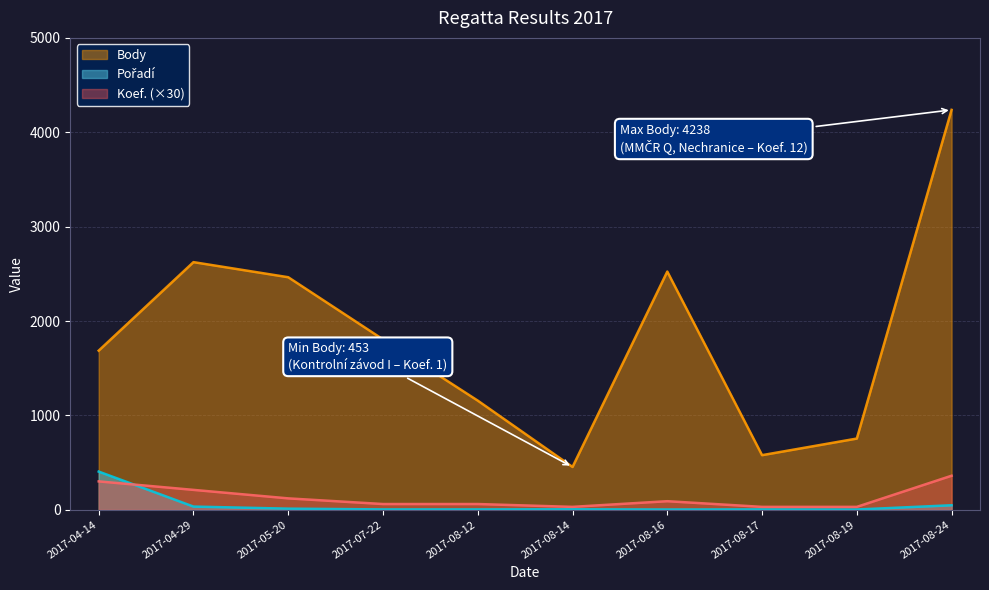

Where does the Body series first go above 1805?

2017-04-29